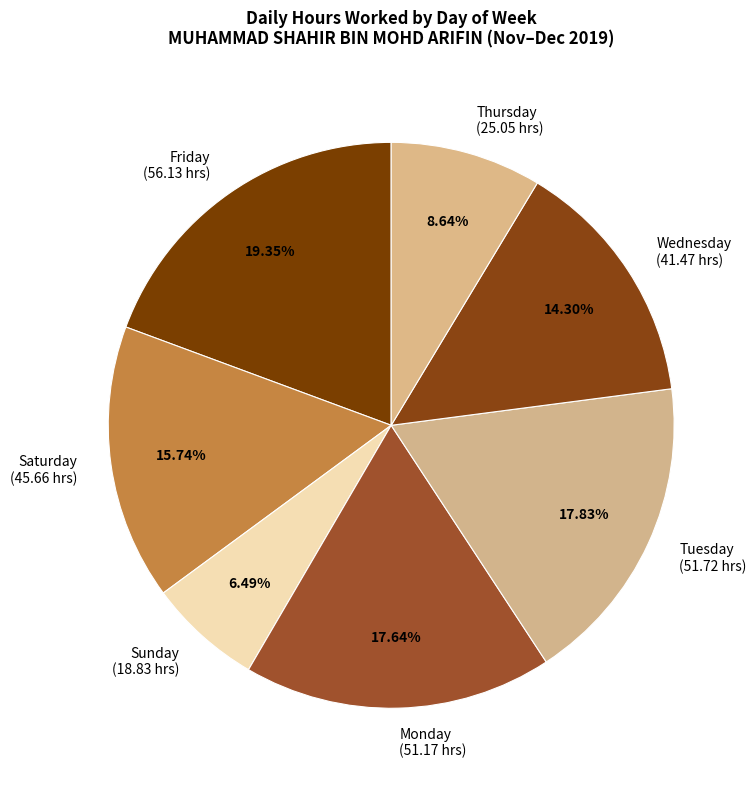

Is the sum of Friday (56.13 hrs) and Monday (51.17 hrs) greater than half?

No